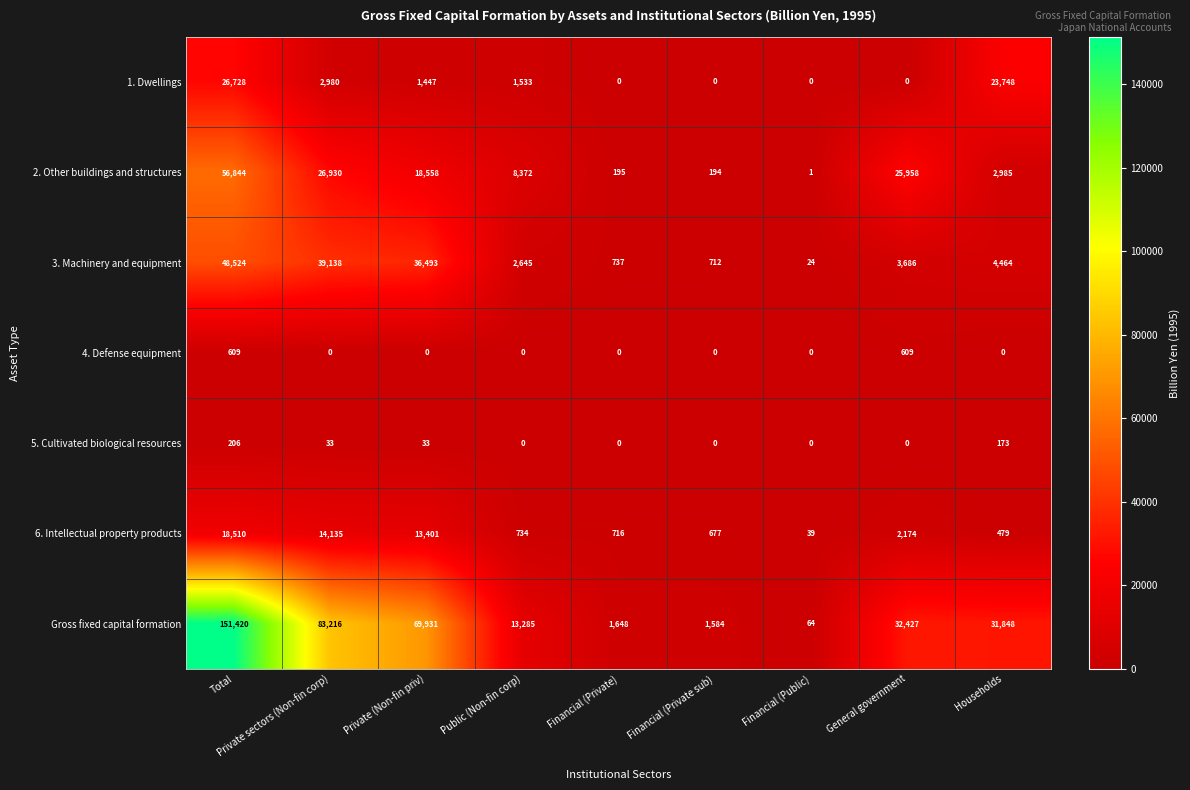

How many 5. Cultivated biological resources values are between 0 and 33?

7